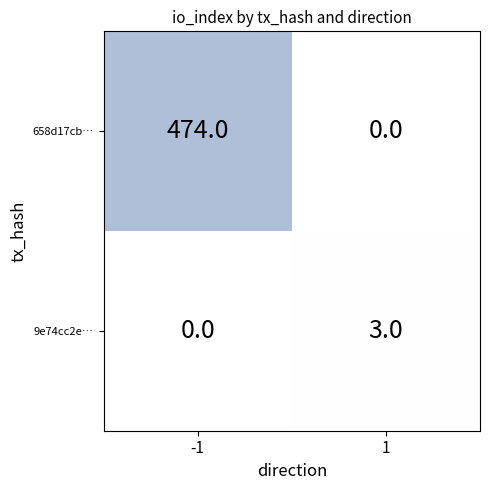

How many data points in 658d17cb… are less than 474?

1